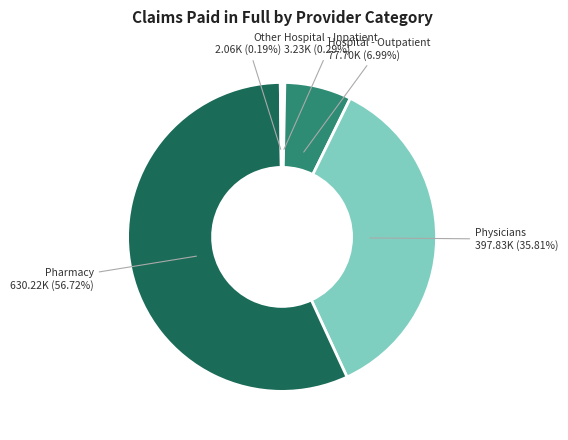

Does Pharmacy represent more than half of the total?

Yes